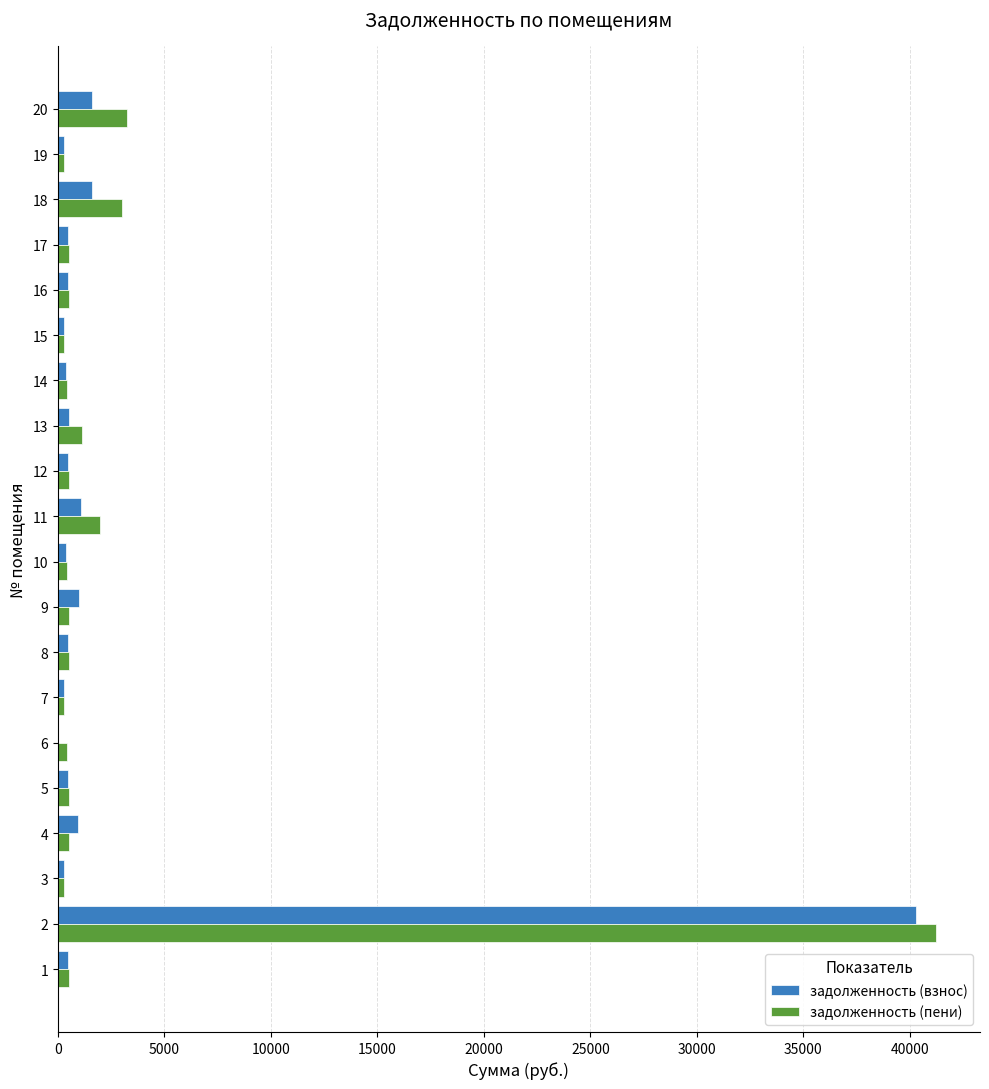

What are all the series names shown in the legend?

задолженность (взнос), задолженность (пени)